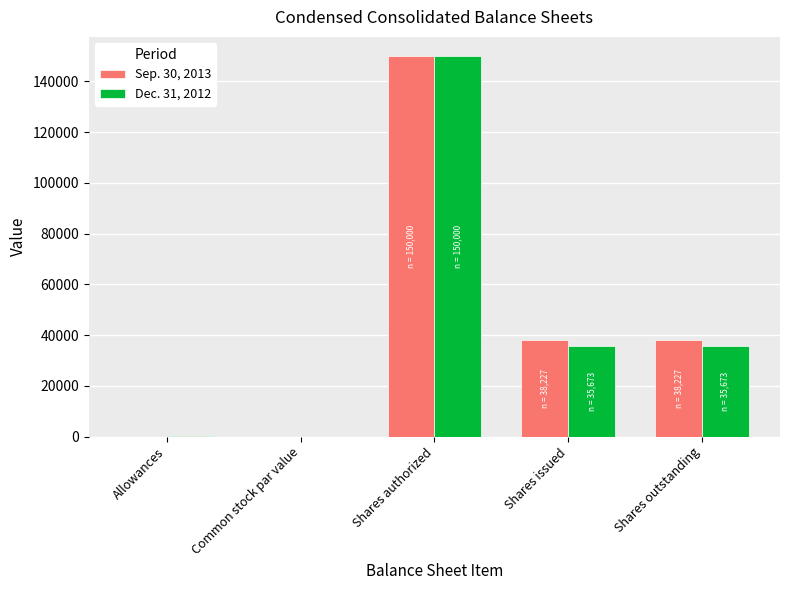

Is the value of Dec. 31, 2012 at Shares outstanding greater than the value of Sep. 30, 2013 at Allowances?

Yes